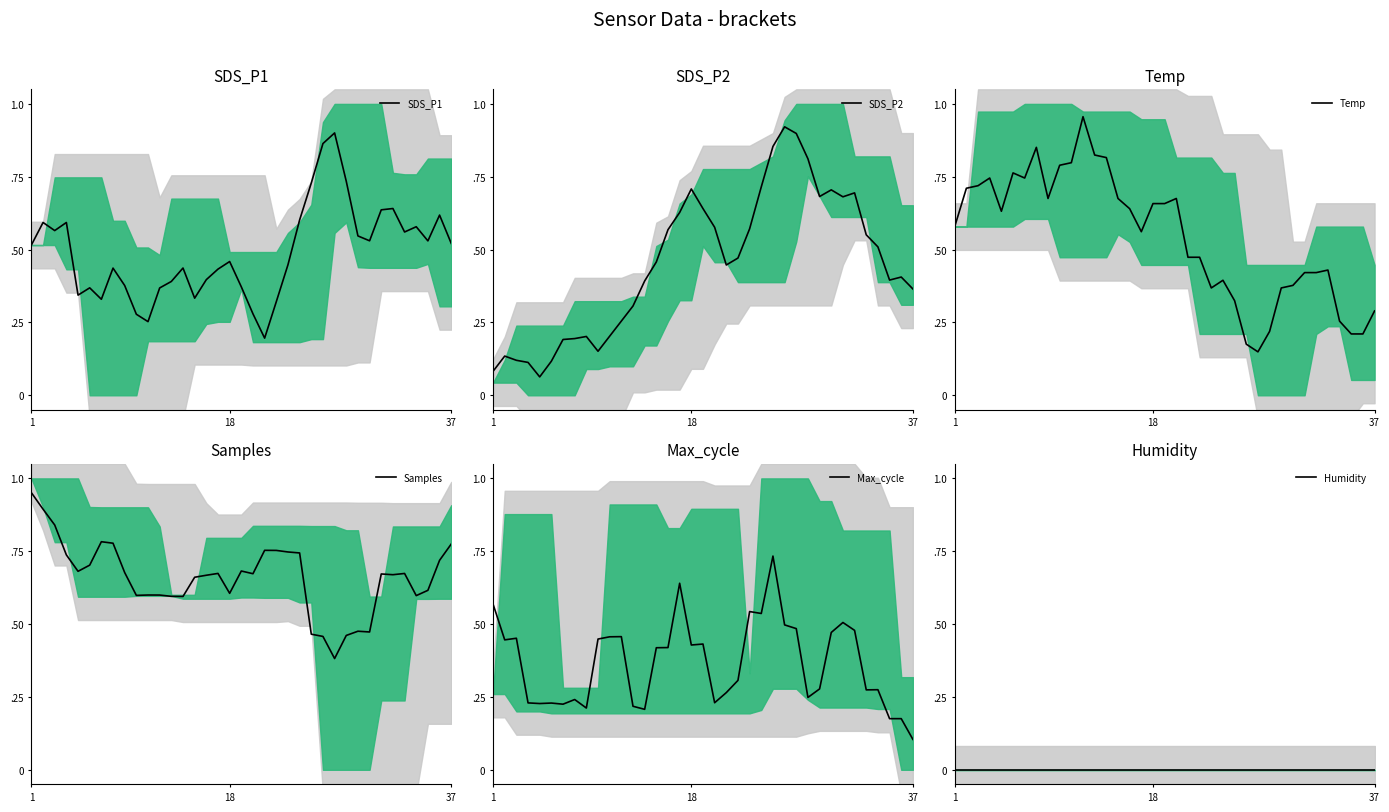

How many interior local valleys does the SDS_P2 series have?

6